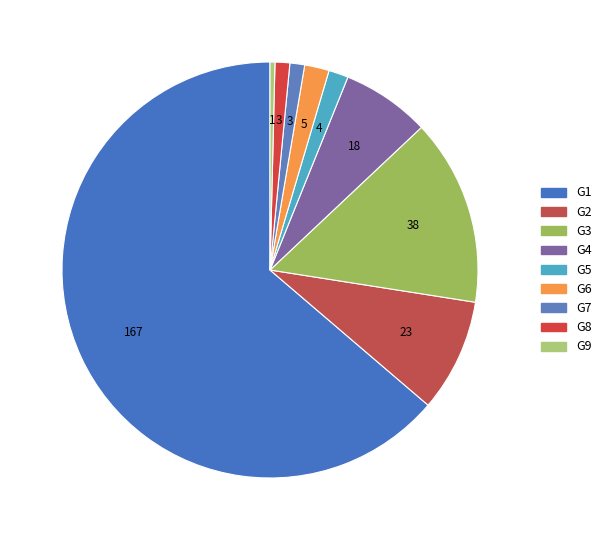

How many slices are in this pie chart?

9